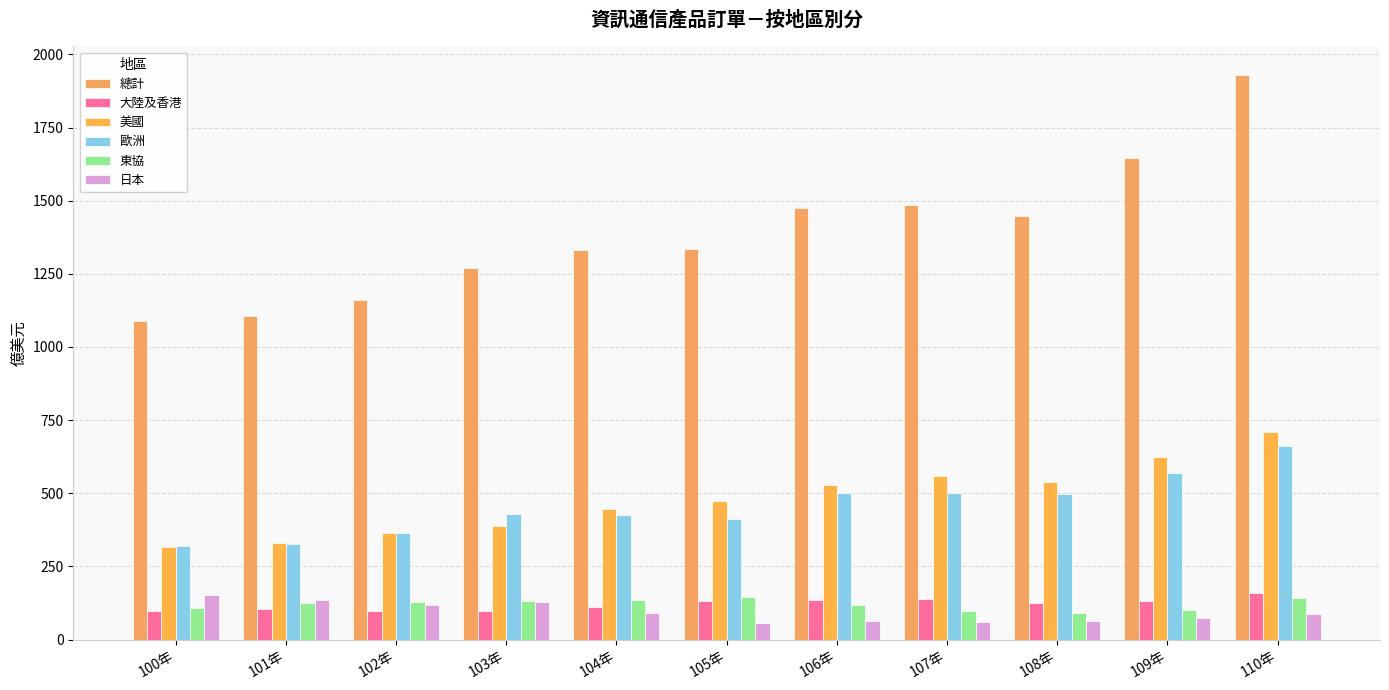

Which series has the widest spread of values?

總計